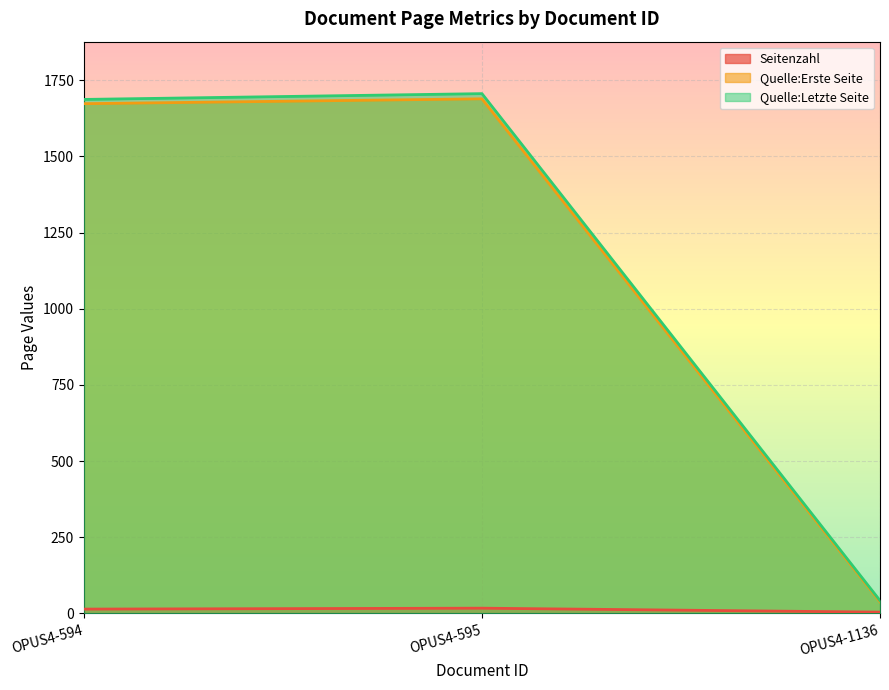

What is the maximum value shown in the chart?

1706